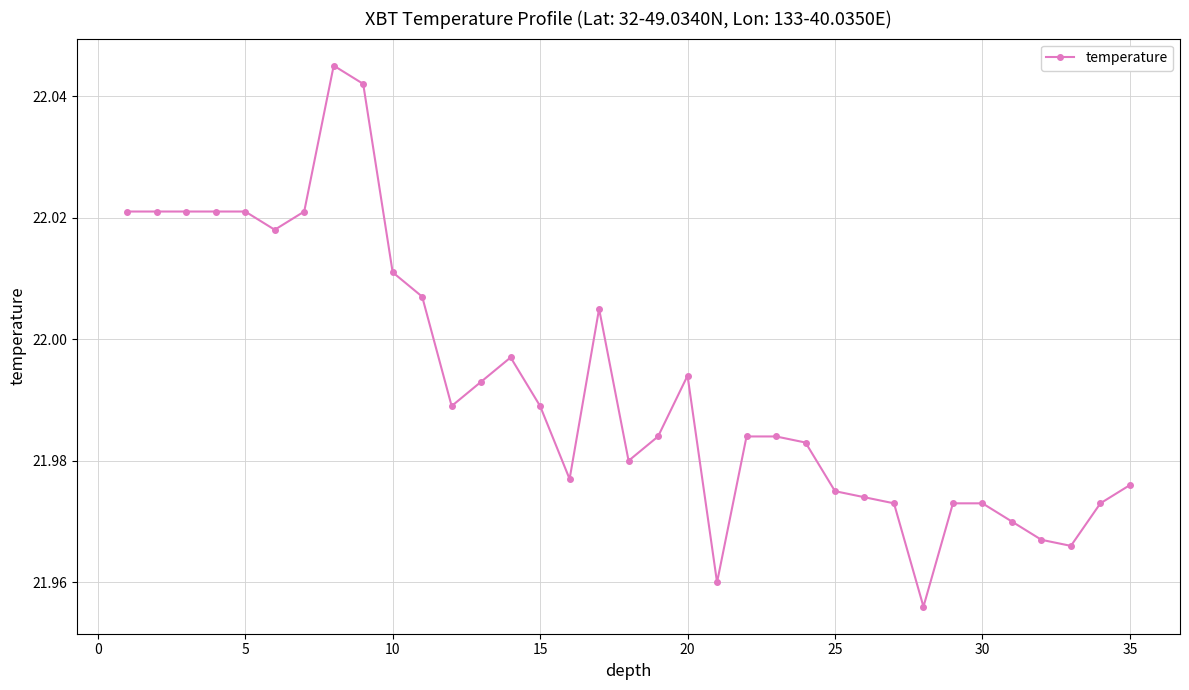

What is the sum of all values?

769.7